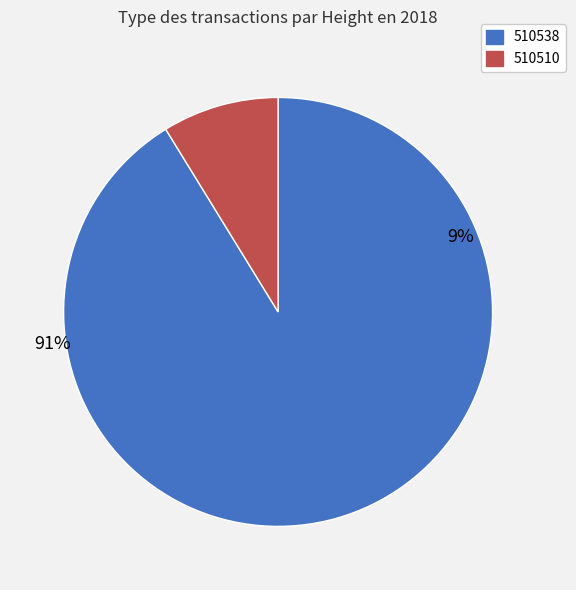

How many segments does this pie chart have?

2